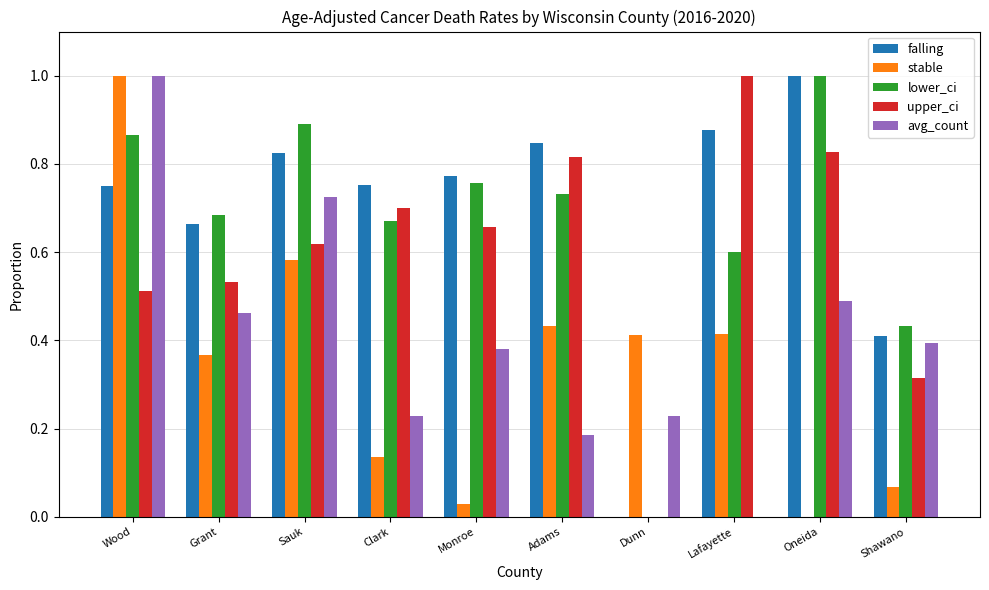

Which series changed the most between Oneida and Shawano?

falling